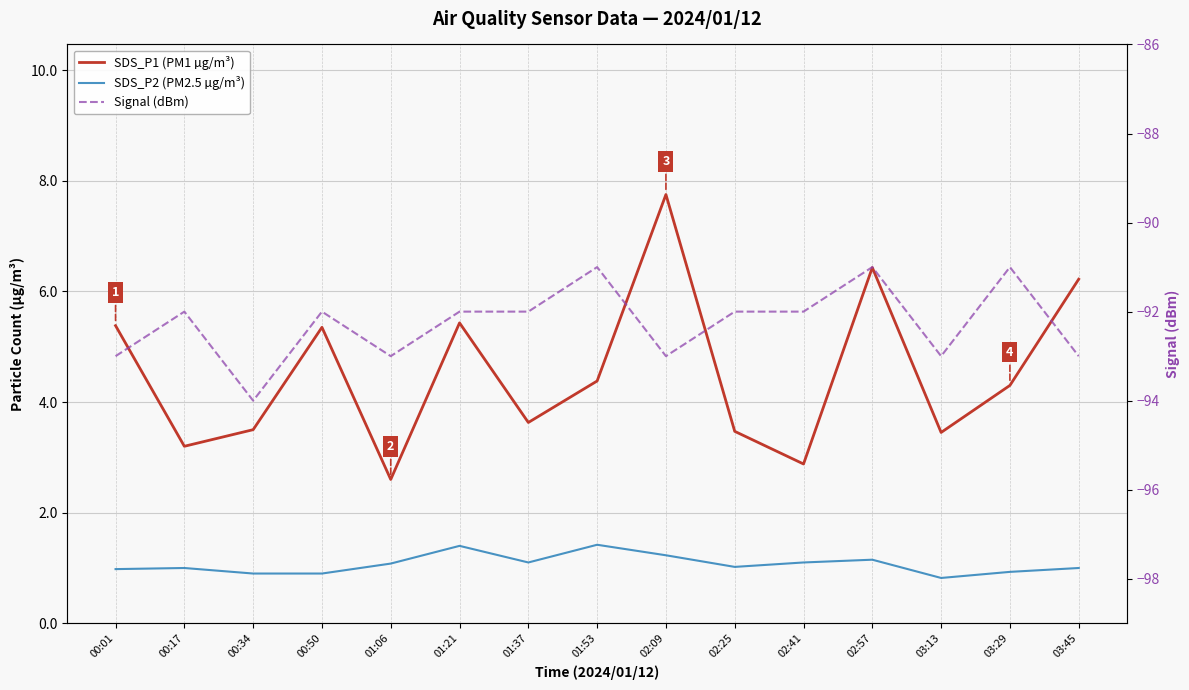

The SDS_P2 (PM2.5 µg/m³) series shows 1.1 at 01:06. True or false?

True